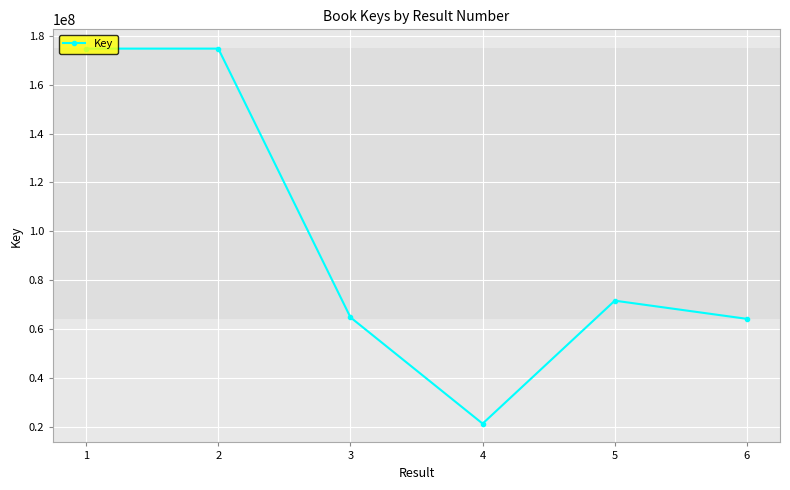

True or false: the data shows 21202031 at 4.

True